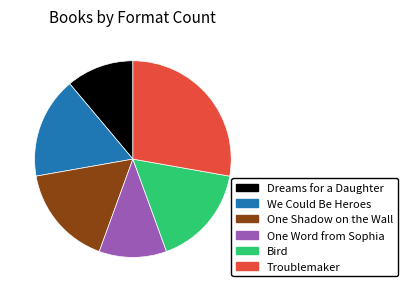

Which slice is the largest?

Troublemaker